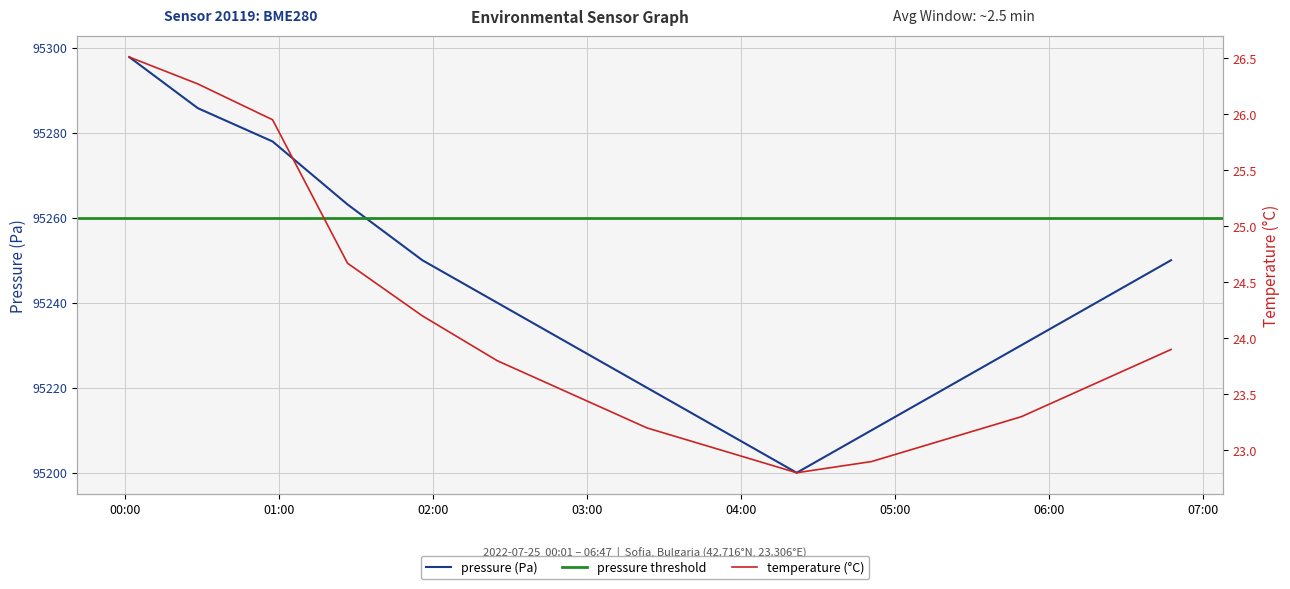

Reading left to right, transcribe all the data shown in this chart.

pressure: 95297.8	95285.8	95277.9	95263.1	95250.0	95240.0	95230.0	95220.0	95210.0	95200.0	95210.0	95220.0	95230.0	95240.0	95250.0
temperature: 26.5	26.3	25.9	24.7	24.2	23.8	23.5	23.2	23.0	22.8	22.9	23.1	23.3	23.6	23.9